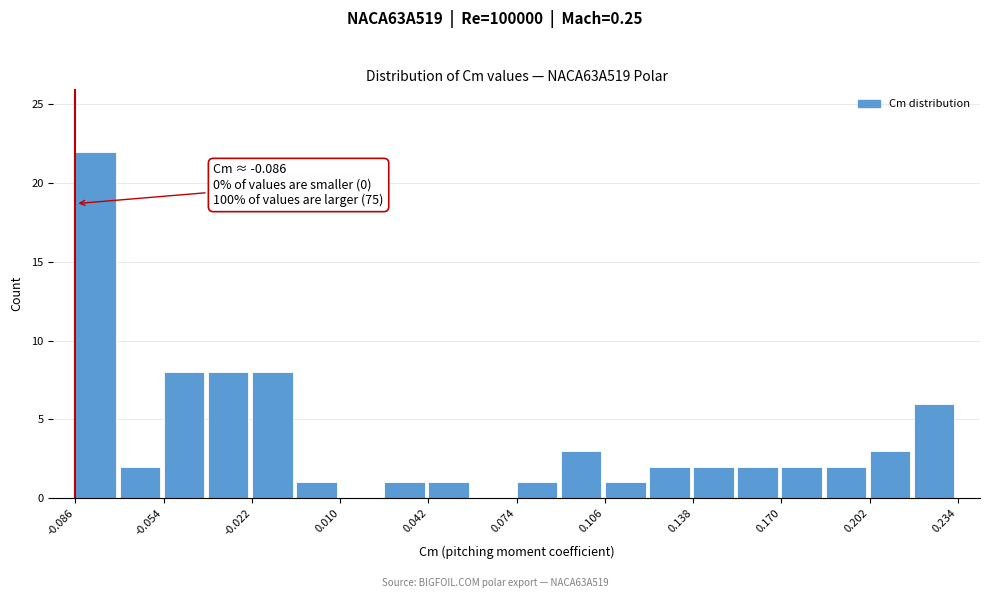

Around what value on the x-axis is the tallest bar? Give the approximate position of its centre, as read against the axis.

-0.080